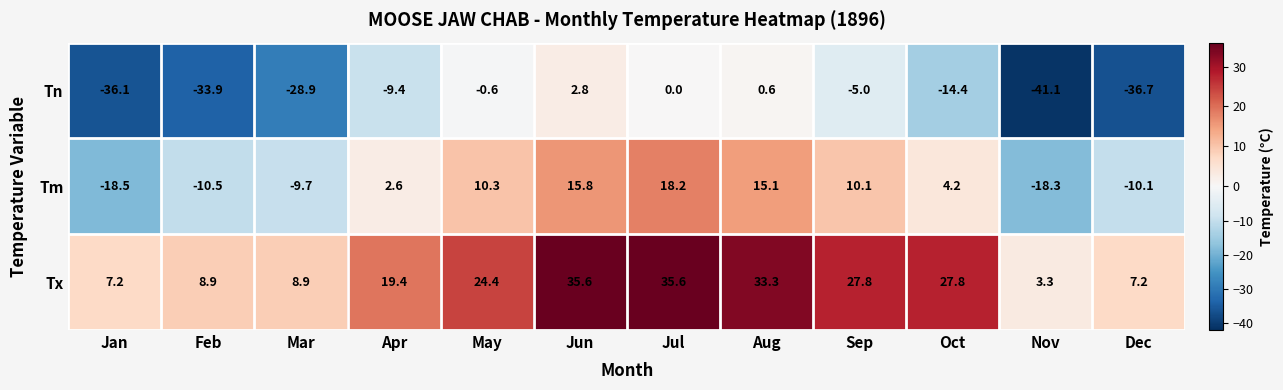

Which series has the largest total across all categories?

Tx